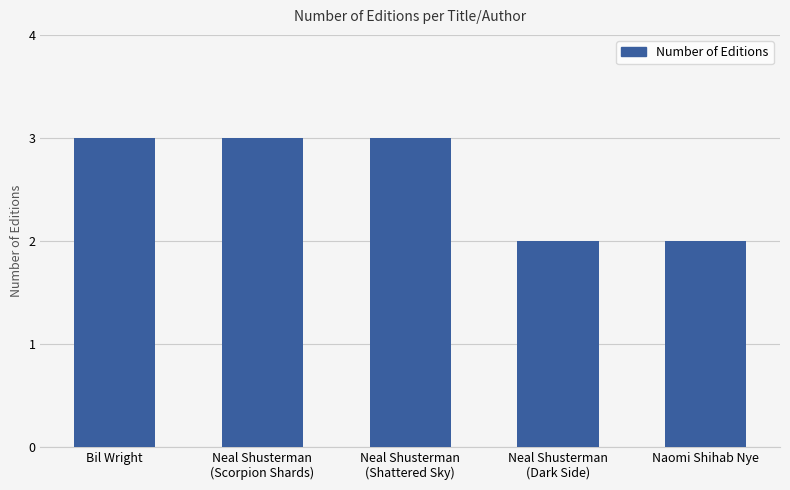

What is the minimum value shown in the chart?

2